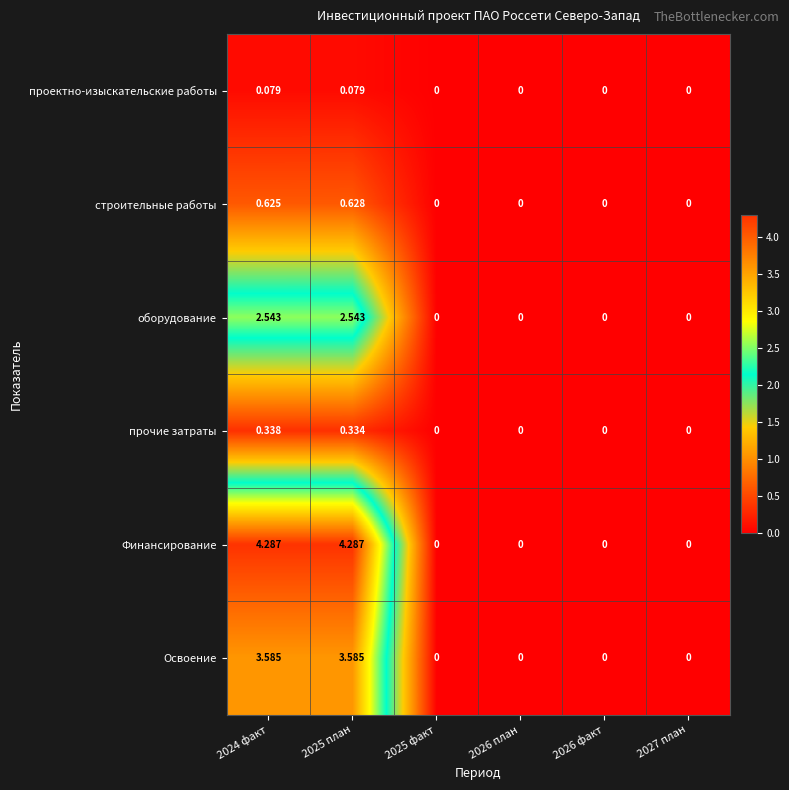

What is the total value across all series at 2024 факт?

11.5